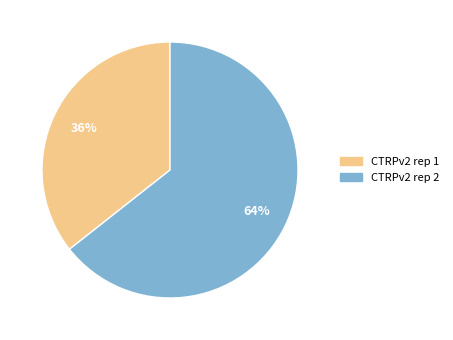

Do CTRPv2 rep 1 and CTRPv2 rep 2 together represent more than half of the pie?

Yes